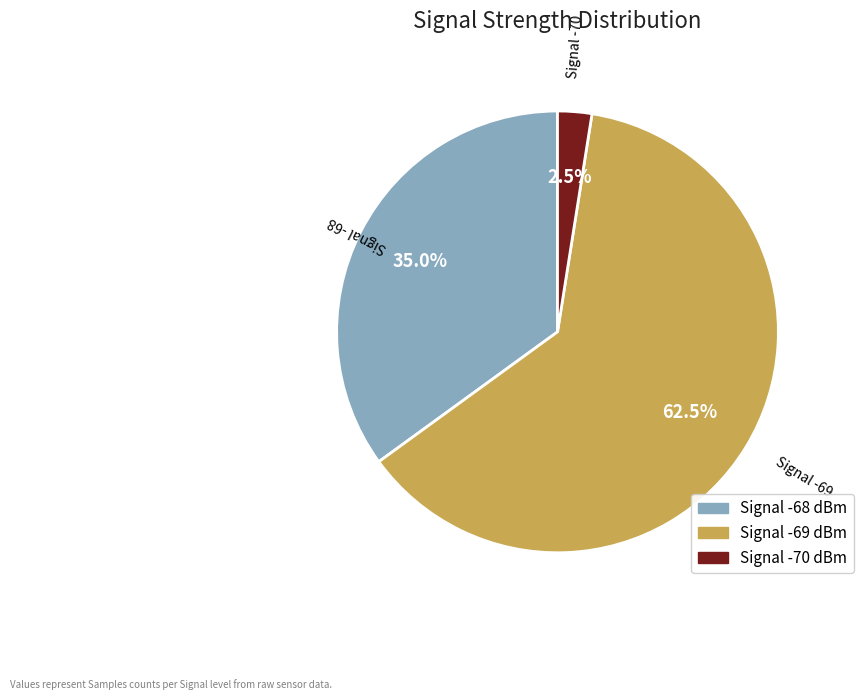

Between Signal -68 and Signal -69, which is larger?

Signal -69